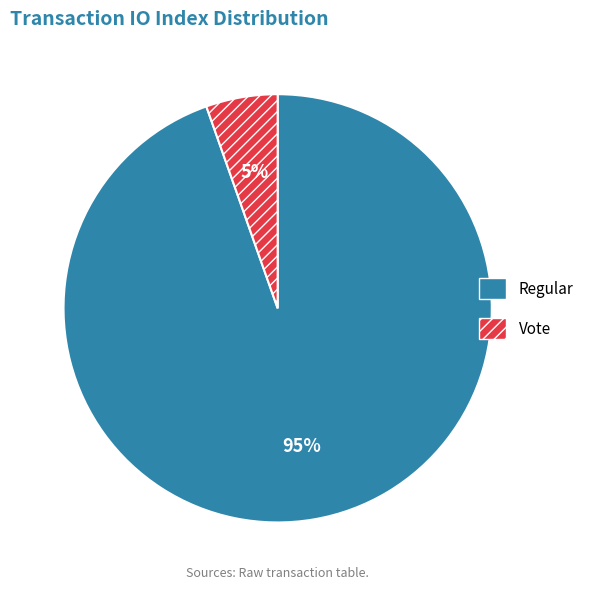

Is there a majority slice in this chart?

Yes